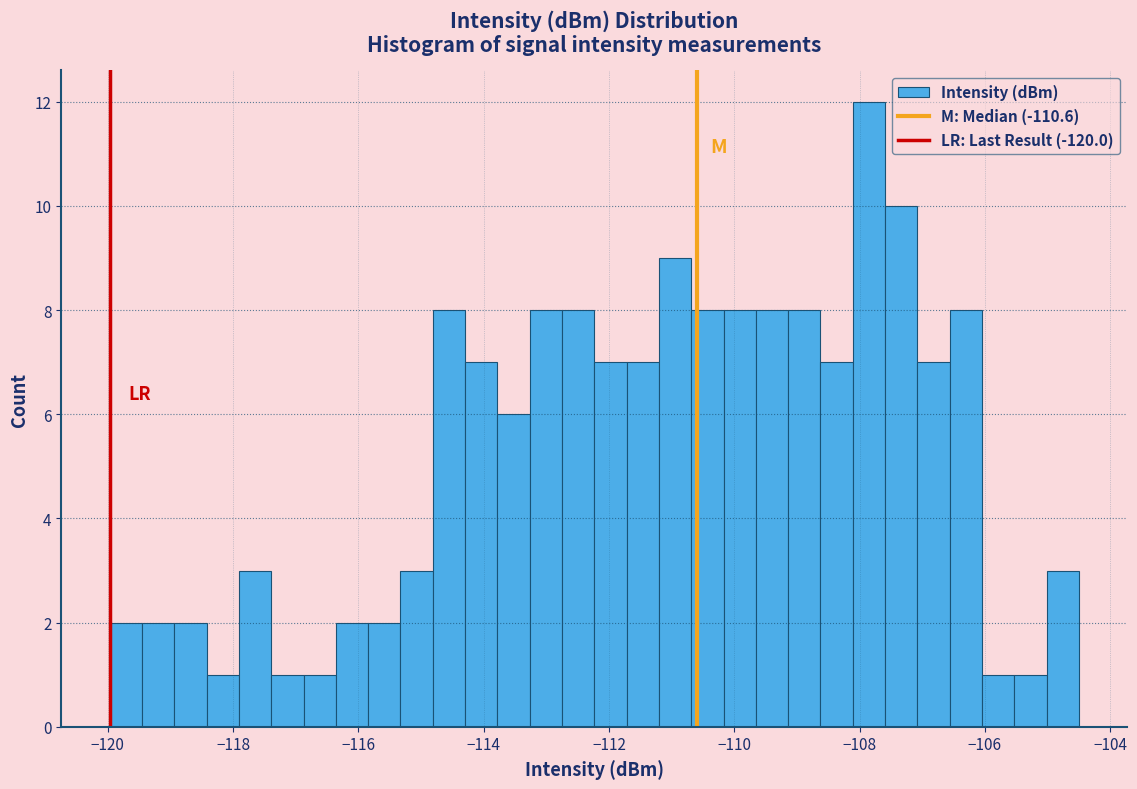

Around what value on the x-axis is the tallest bar? Give the approximate position of its centre, as read against the axis.

-107.8